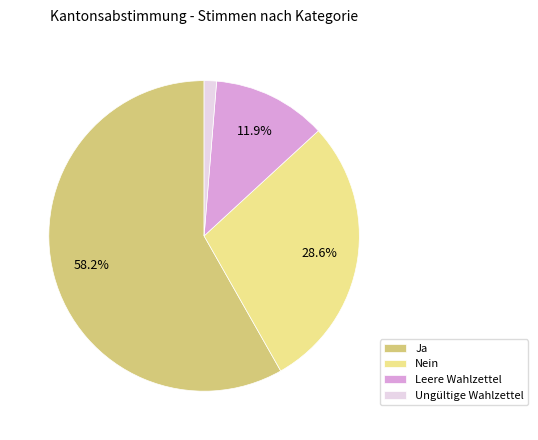

What is the largest slice in the pie chart?

Ja